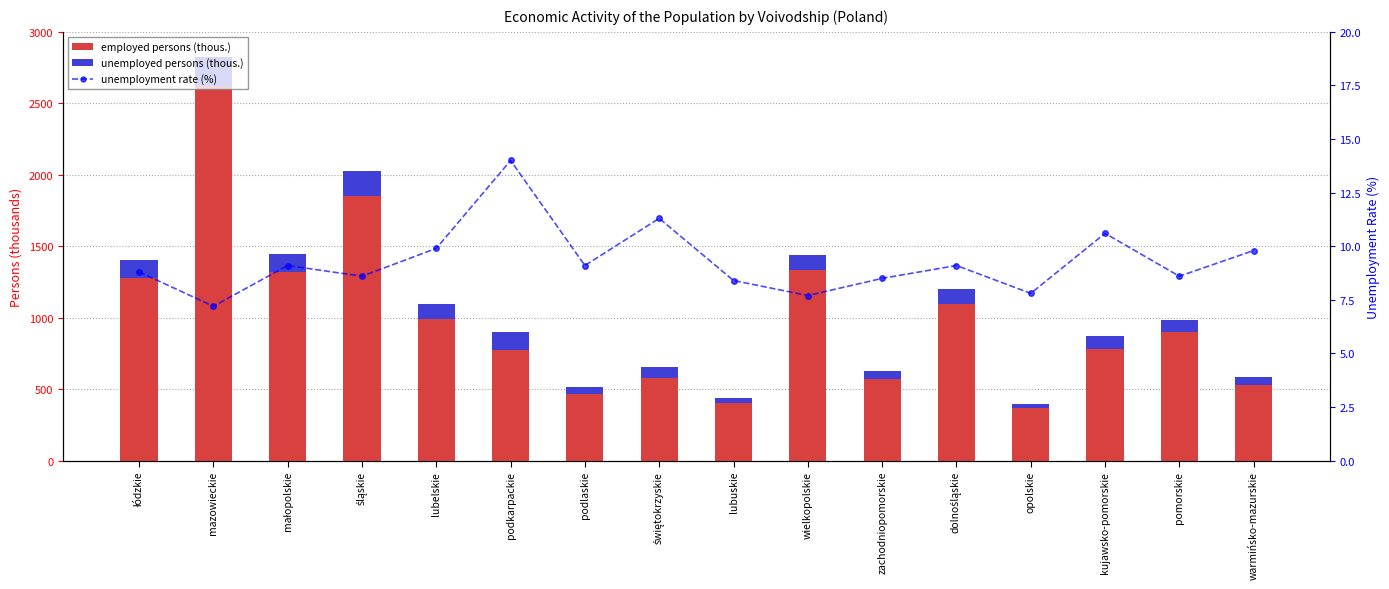

Reading left to right, list all the values displayed in this chart.

employed persons (thous.): łódzkie=1277.0	mazowieckie=2621.0	małopolskie=1317.0	śląskie=1854.0	lubelskie=988.0	podkarpackie=777.0	podlaskie=467.0	świętokrzyskie=579.0	lubuskie=403.0	wielkopolskie=1331.0	zachodniopomorskie=574.0	dolnośląskie=1094.0	opolskie=367.0	kujawsko-pomorskie=781.0	pomorskie=902.0	warmińsko-mazurskie=527.0
unemployed persons (thous.): łódzkie=124.0	mazowieckie=203.0	małopolskie=132.0	śląskie=175.0	lubelskie=108.0	podkarpackie=126.0	podlaskie=47.0	świętokrzyskie=74.0	lubuskie=37.0	wielkopolskie=111.0	zachodniopomorskie=53.0	dolnośląskie=110.0	opolskie=31.0	kujawsko-pomorskie=93.0	pomorskie=85.0	warmińsko-mazurskie=57.0
unemployment rate (%): łódzkie=8.8	mazowieckie=7.2	małopolskie=9.1	śląskie=8.6	lubelskie=9.9	podkarpackie=14.0	podlaskie=9.1	świętokrzyskie=11.3	lubuskie=8.4	wielkopolskie=7.7	zachodniopomorskie=8.5	dolnośląskie=9.1	opolskie=7.8	kujawsko-pomorskie=10.6	pomorskie=8.6	warmińsko-mazurskie=9.8